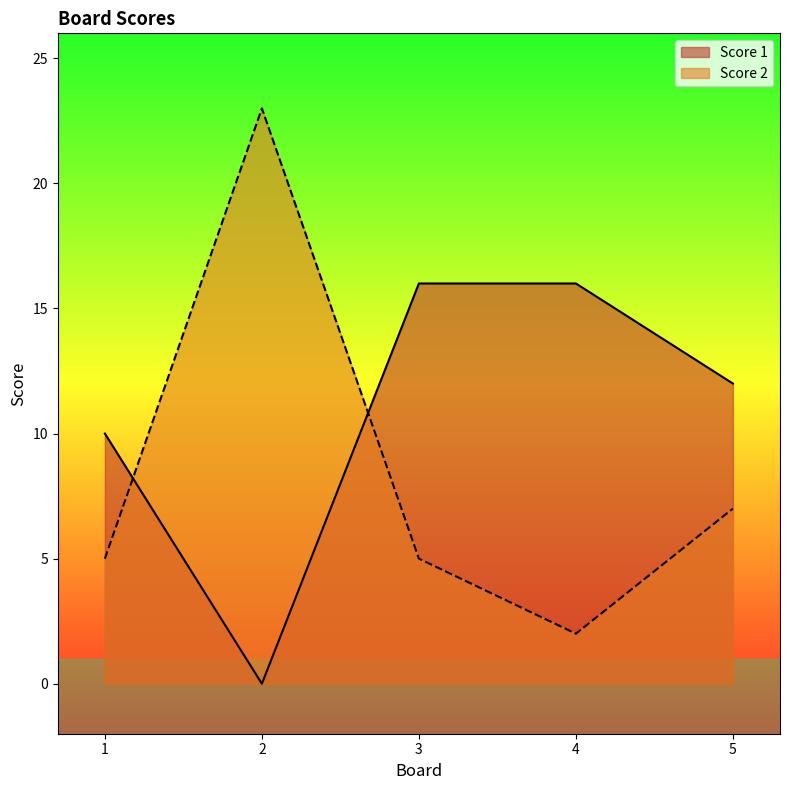

Is it true that Score 2 equals 7 at 5?

True